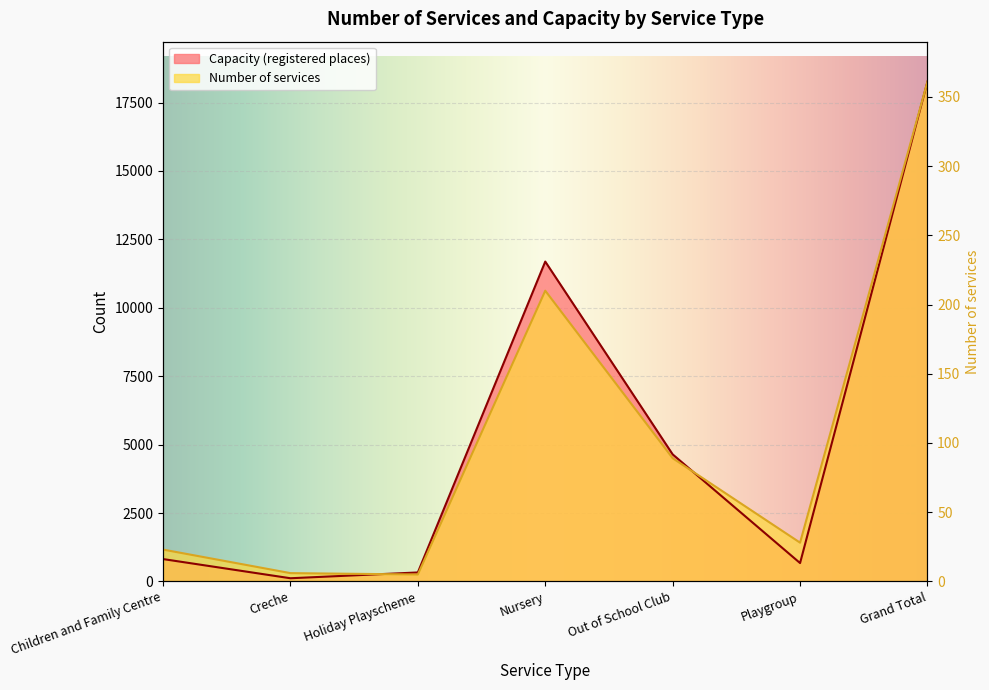

At how many categories does at least one series exceed 4295?

3